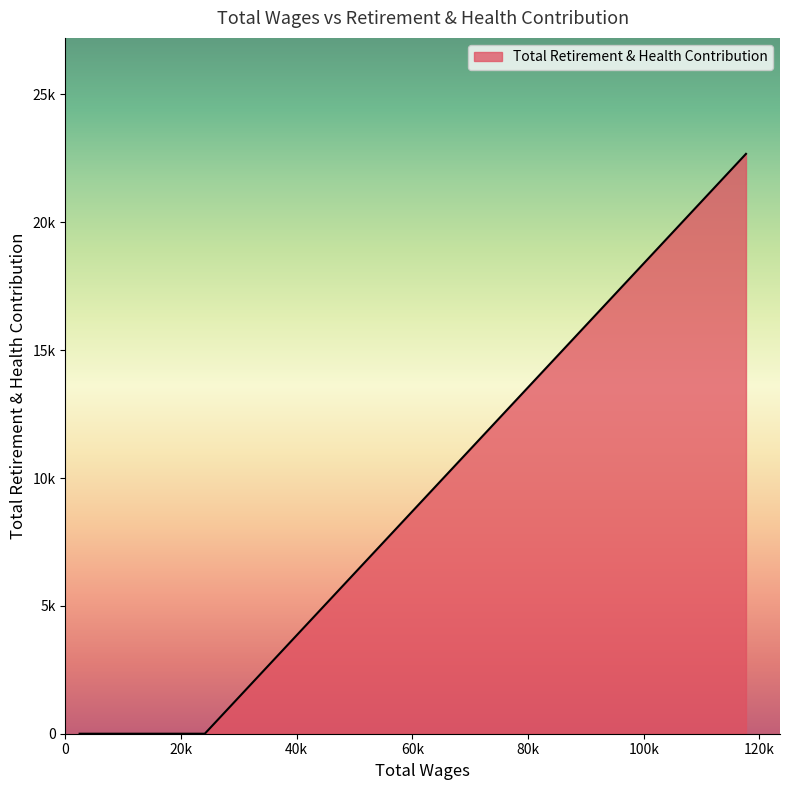

What is the maximum value shown in the chart?

22677